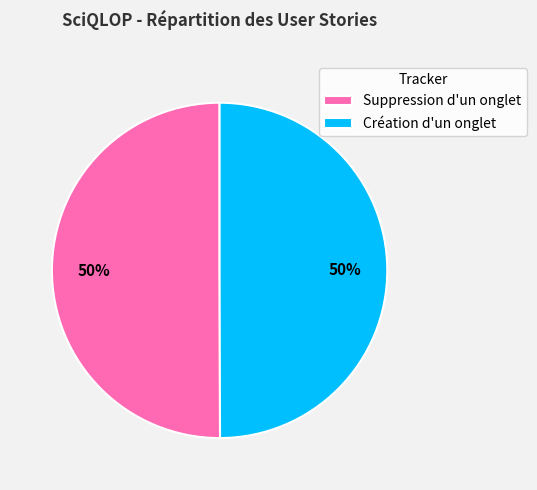

The Création d'un onglet slice represents 50% of the pie. True or false?

True